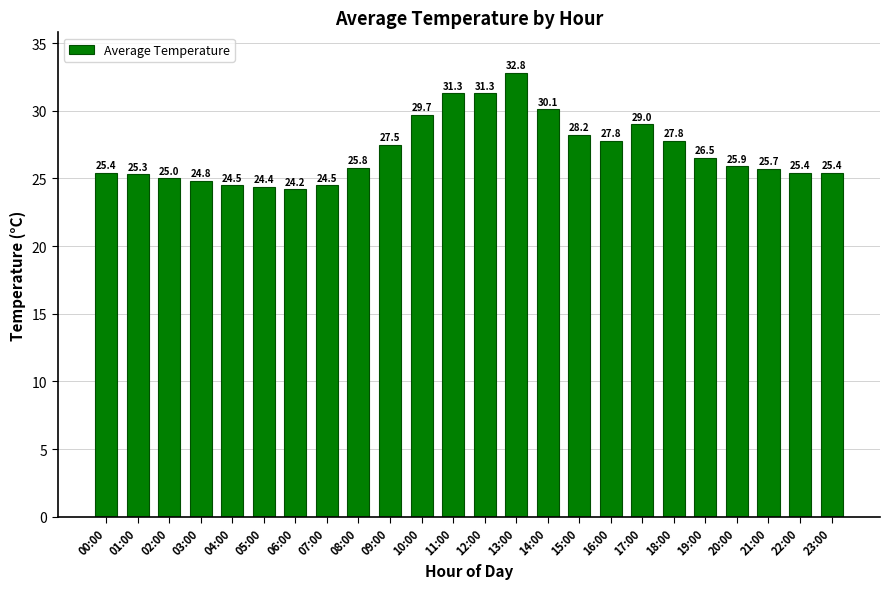

What is the change in value from 05:00 to 20:00?

+1.5